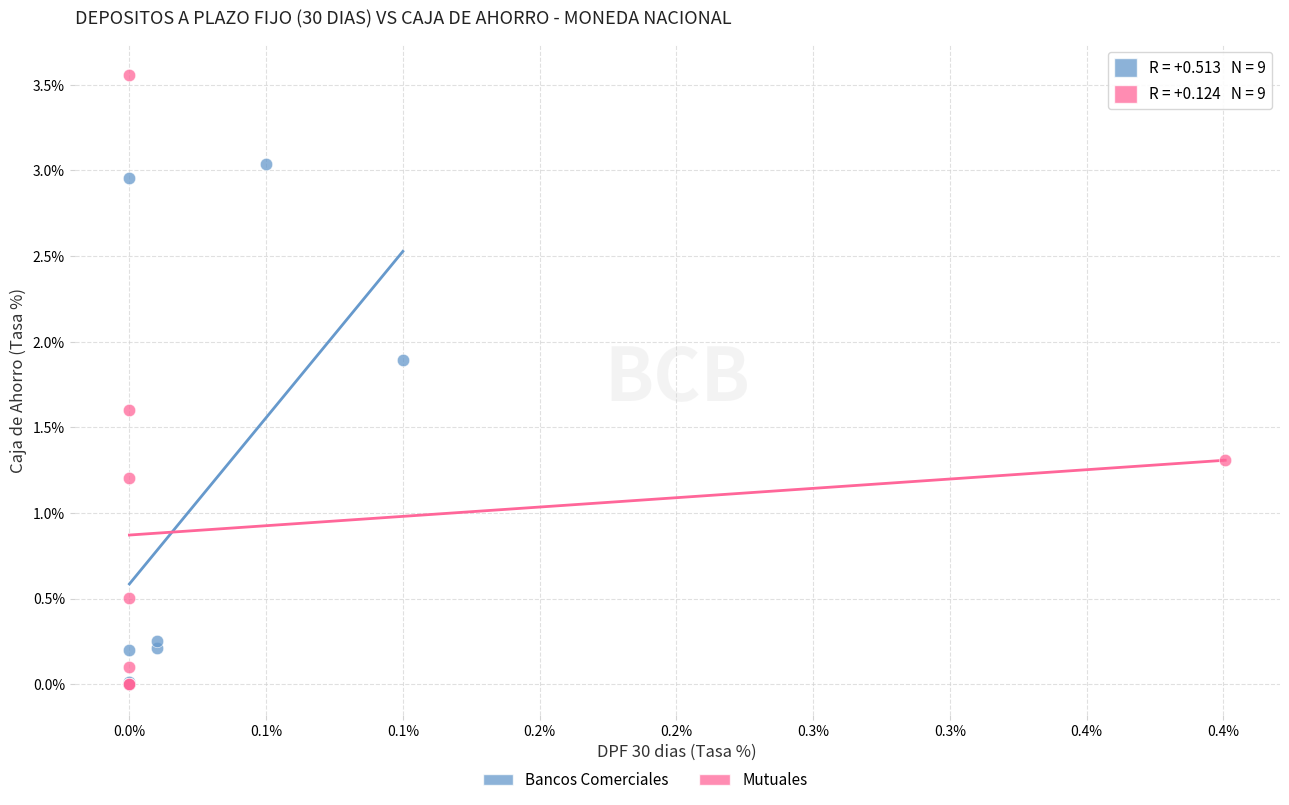

Which series has the largest Y range (max minus min)?

Mutuales